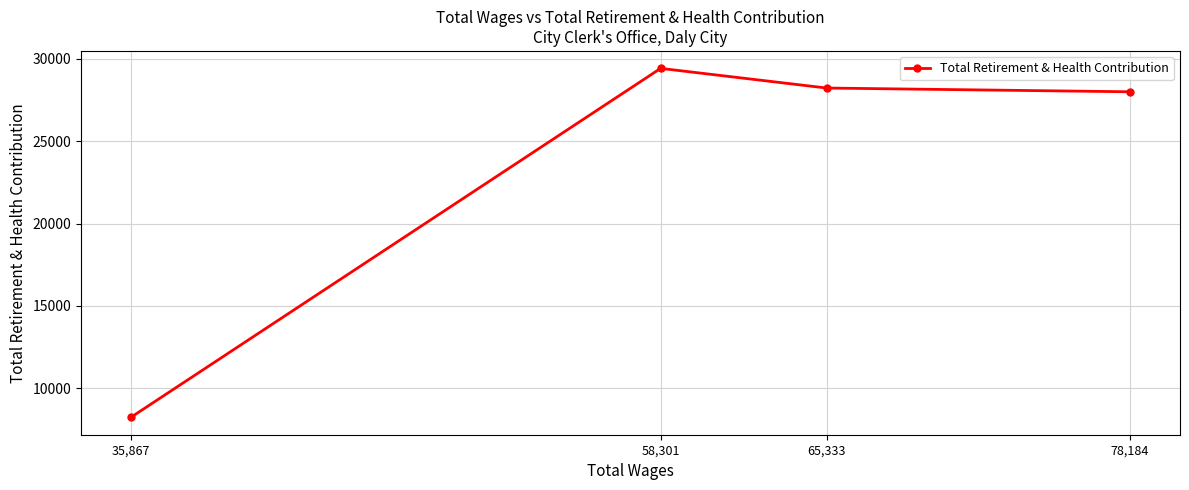

Which has a higher value, 58,301 or 78,184?

58,301